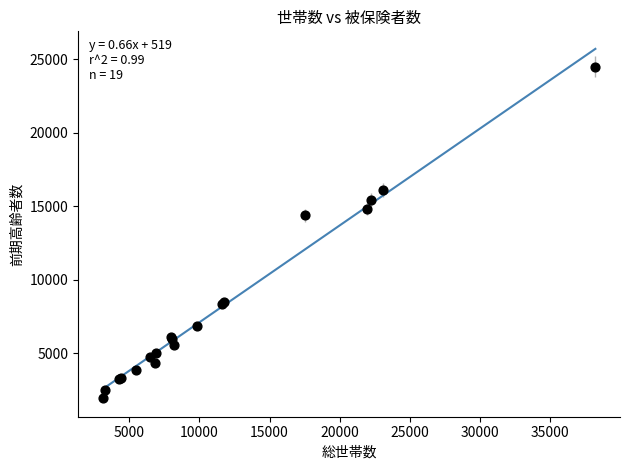

What Y value in the scatter plot is closest to 13227?

14380